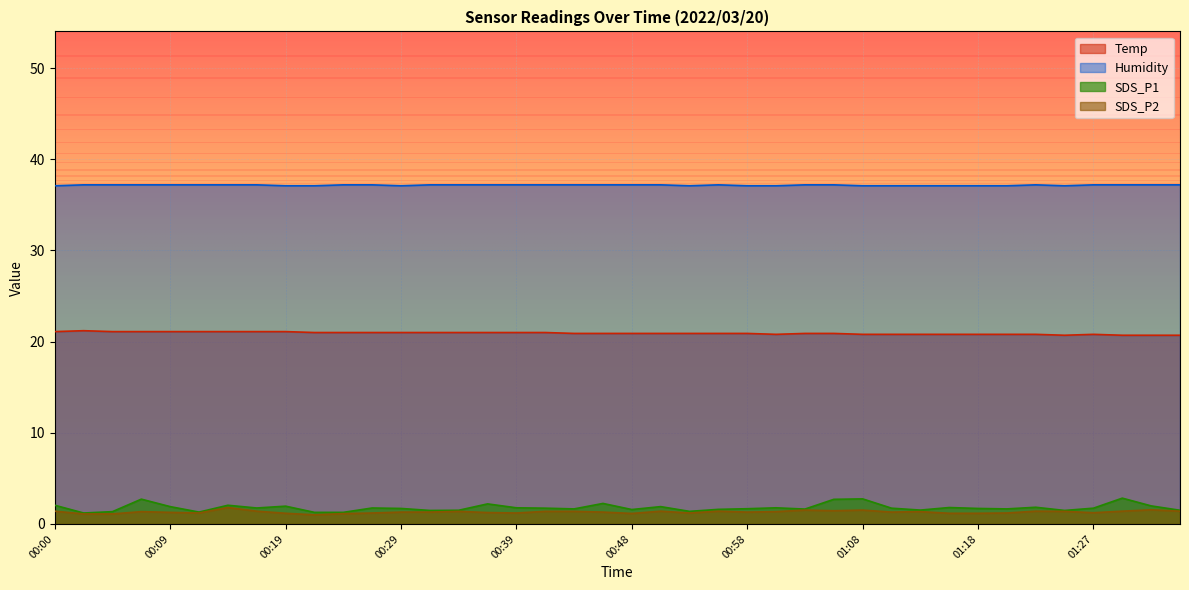

What is the greatest value displayed?

37.2